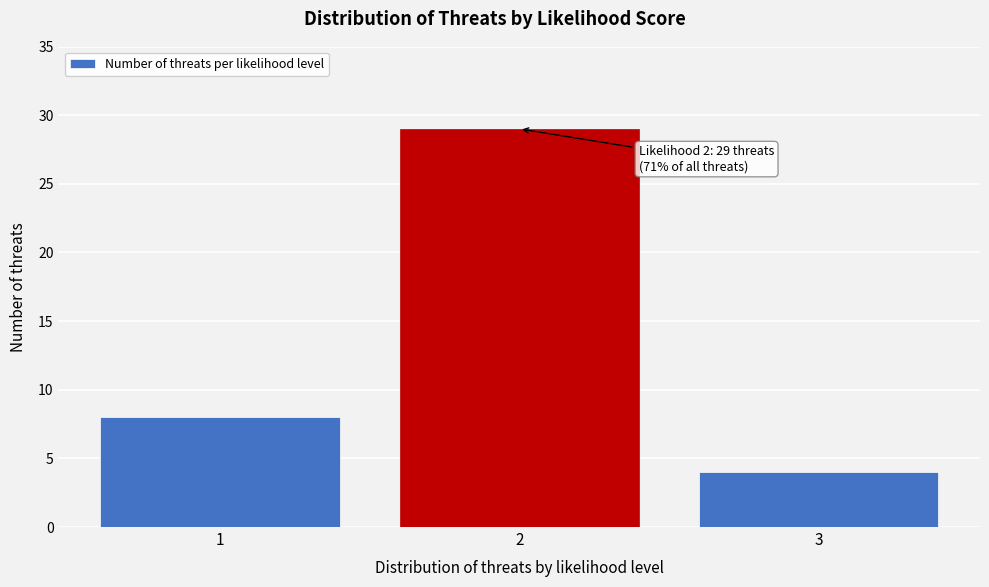

Over which range of the x-axis is the bar tallest?

1.5 to 2.5